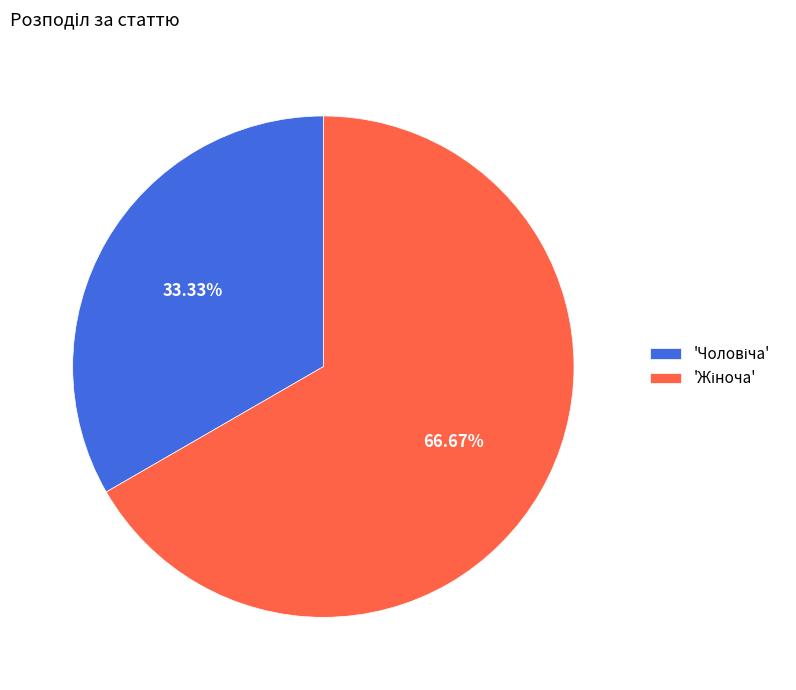

Is there any slice that represents more than half of the pie?

Yes